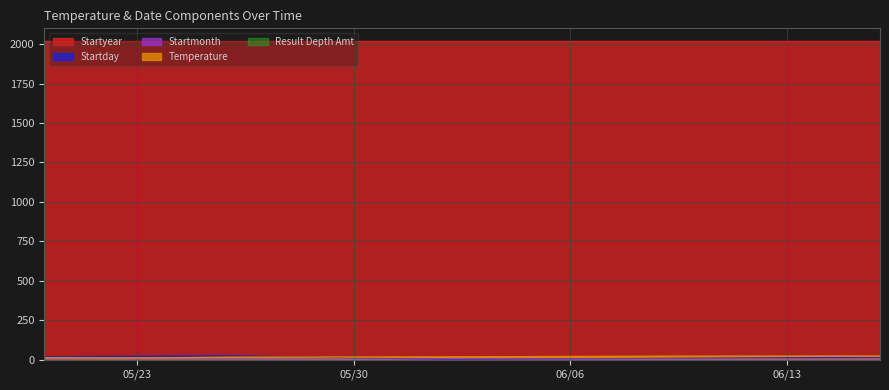

Which series has the largest total across all categories?

Startyear